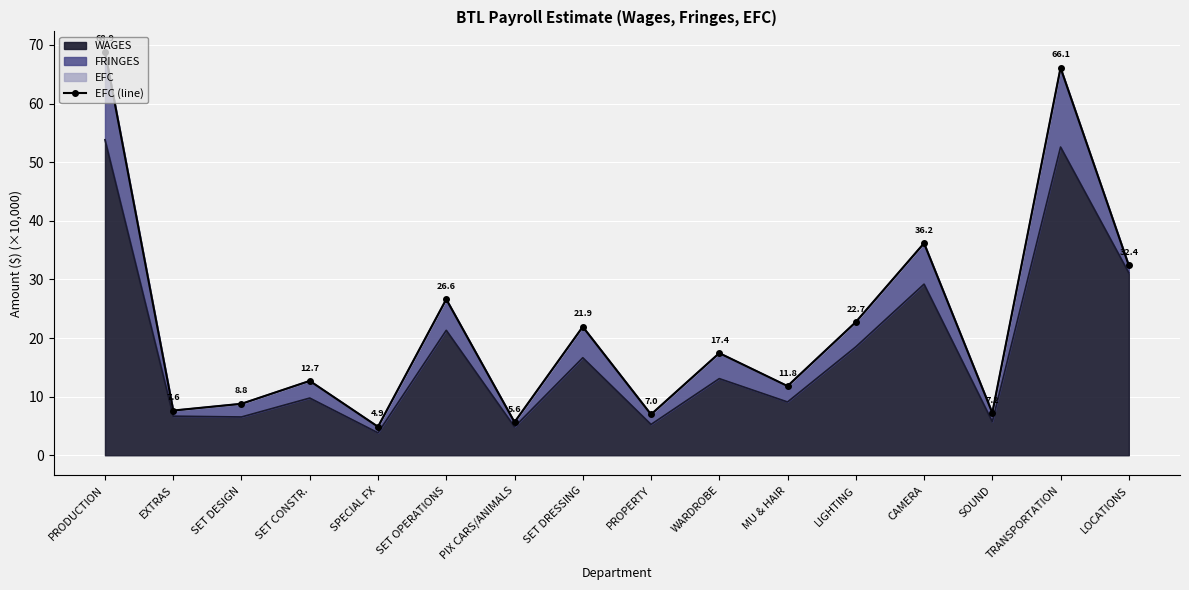

Which label corresponds to the largest value in the chart?

PRODUCTION